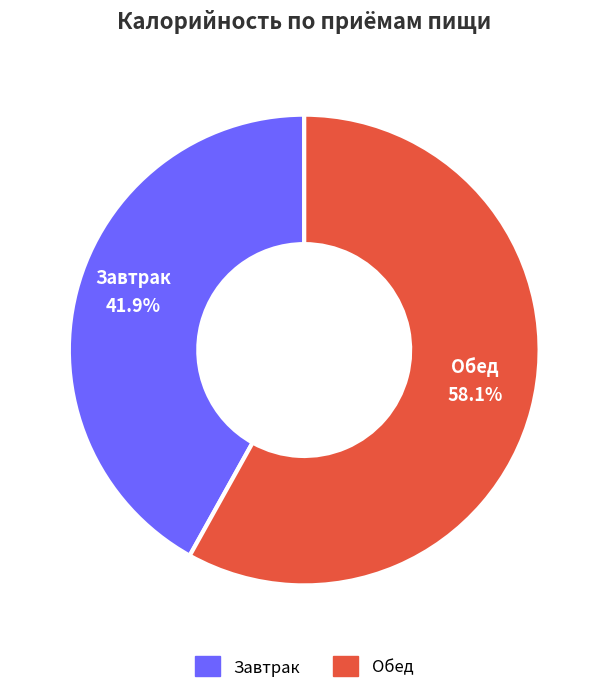

Is there a majority slice in this chart?

Yes